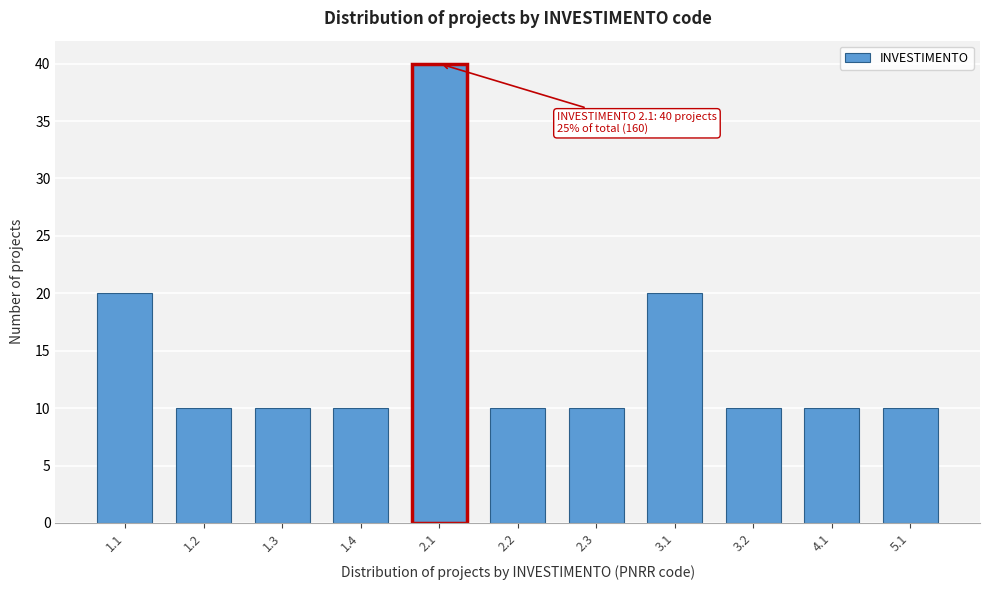

Reading left to right, extract all data points from this chart.

20	10	10	10	40	10	10	20	10	10	10